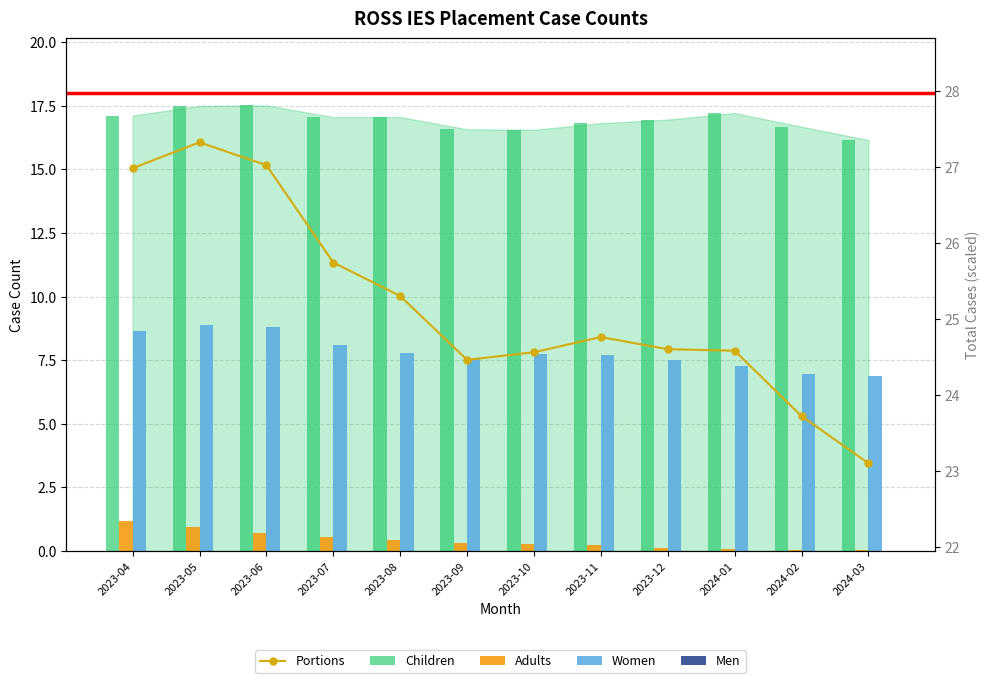

Is the value of Adults at 2024-01 greater than the value of Portions at 2023-12?

No